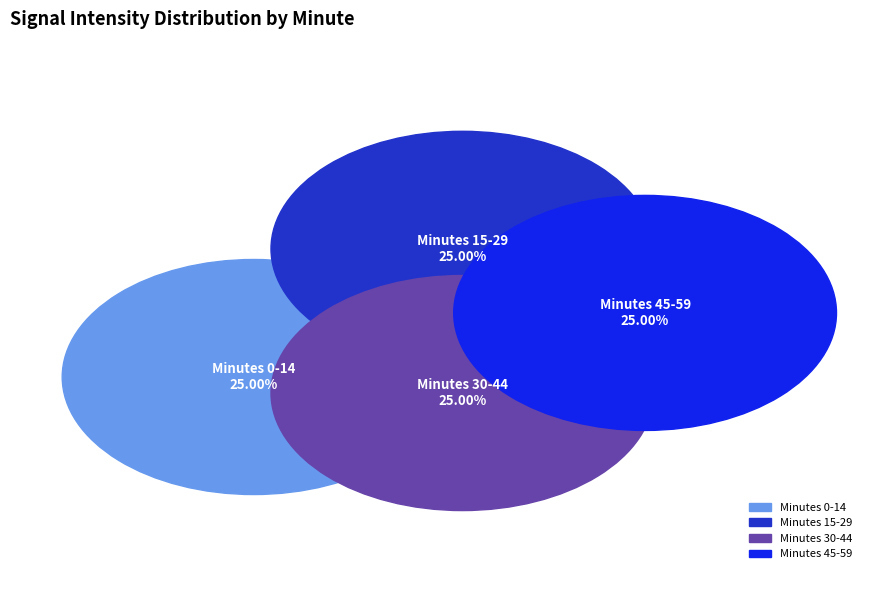

Rank the categories by value from highest to lowest.

Minute 0, Minute 3, Minute 1, Minute 2